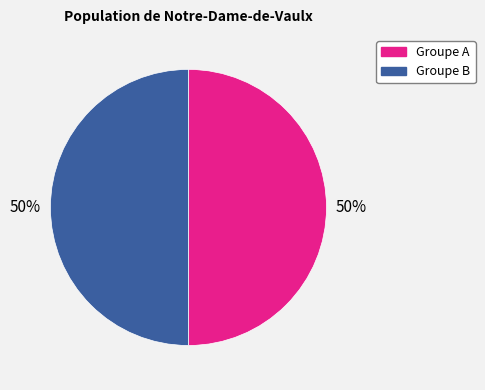

To the nearest percent, what is the average slice percentage?

50%